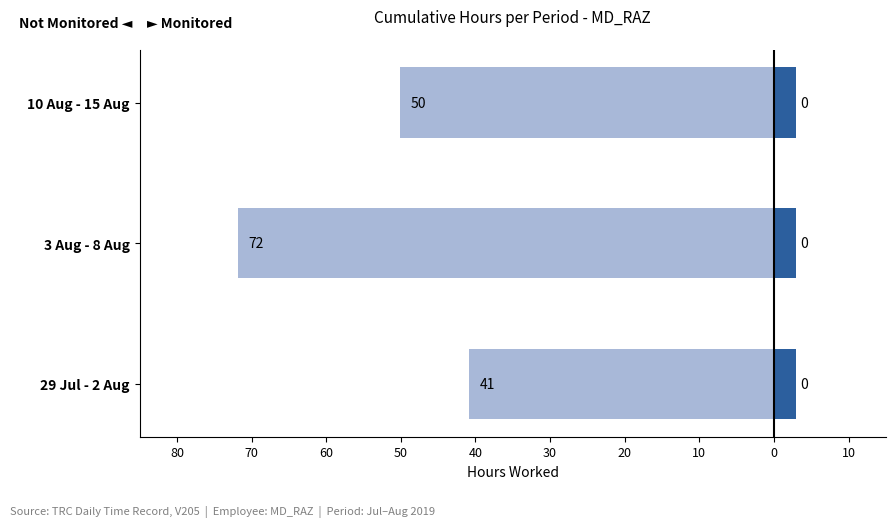

Which has a higher value, 29 Jul - 2 Aug or 3 Aug - 8 Aug?

29 Jul - 2 Aug